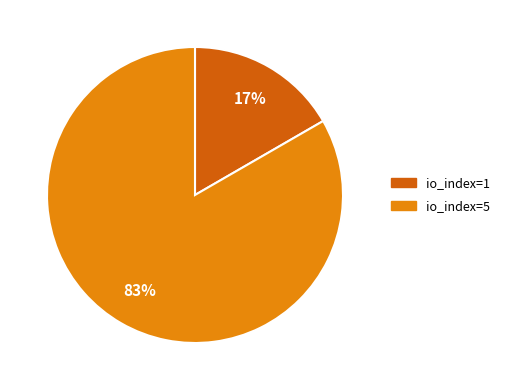

How many segments does this pie chart have?

2